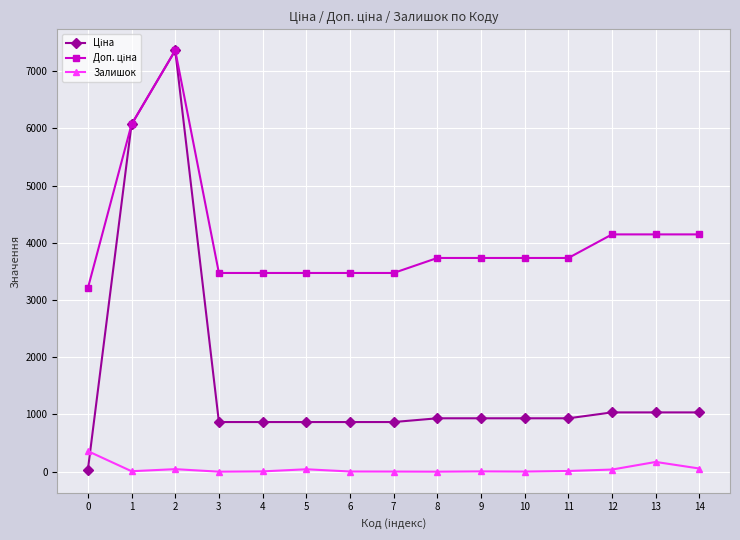

The value of Залишок at 13 is 171.0. True or false?

True